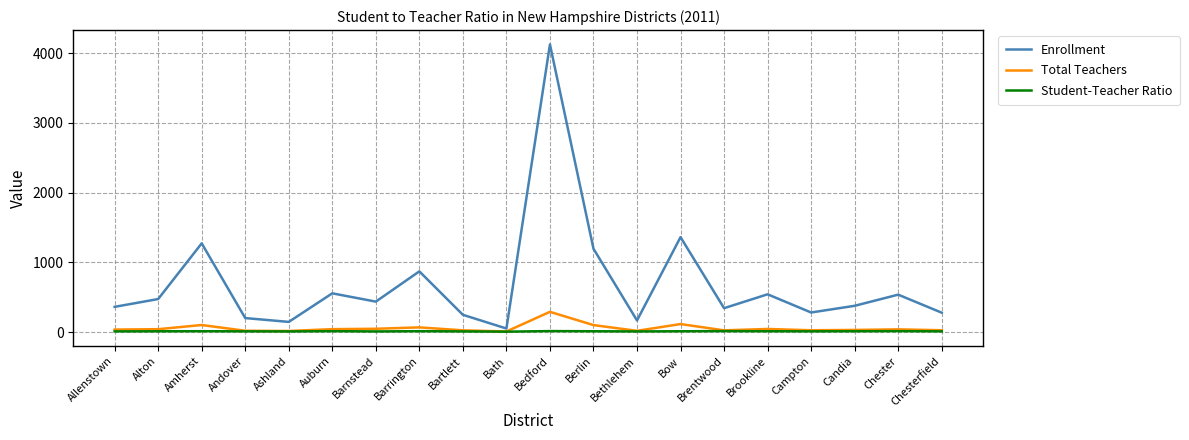

What are all the series names shown in the legend?

Enrollment, Total Teachers, Student-Teacher Ratio